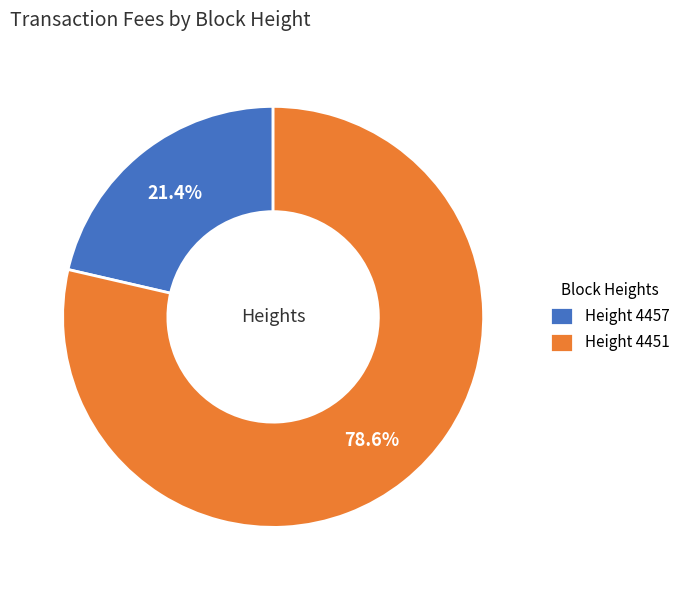

Which category accounts for the majority?

Height 4451